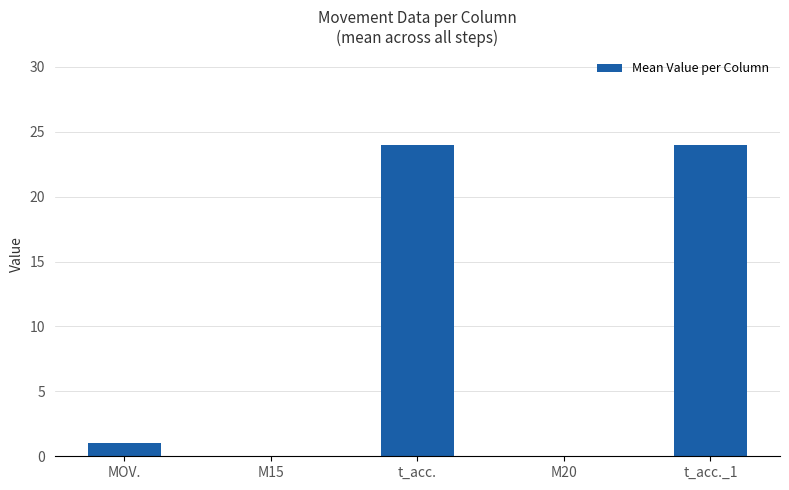

What is the change in value from M15 to t_acc.?

+24